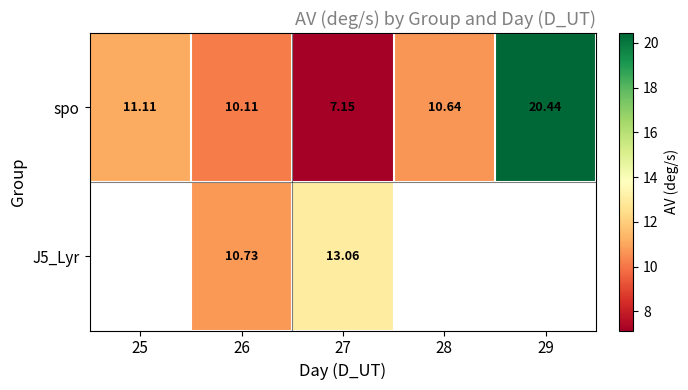

Is the value of spo at 25 greater than the value of J5_Lyr at 27?

No